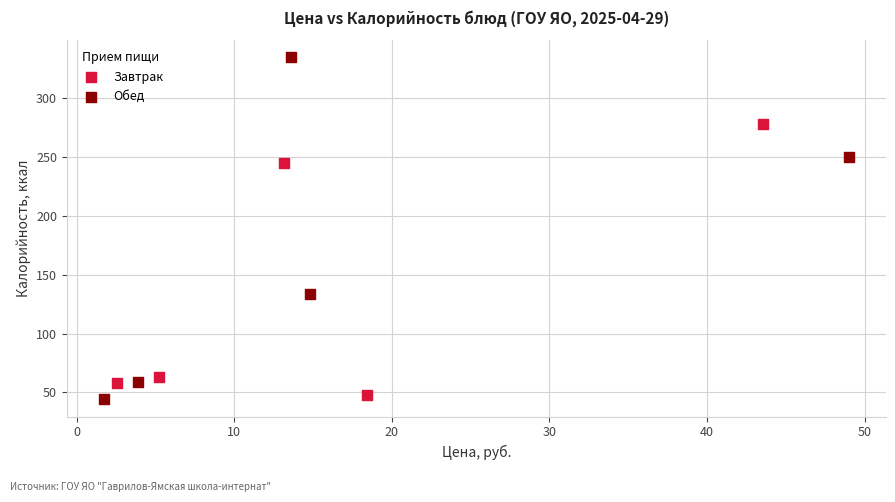

Which series reaches the minimum Y coordinate?

Обед